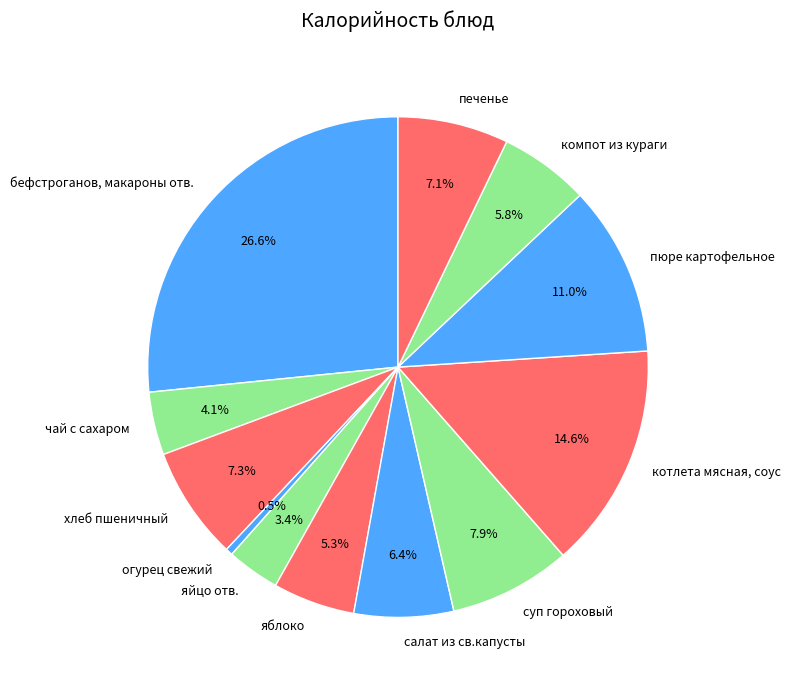

Is the sum of печенье and котлета мясная, соус greater than half?

No